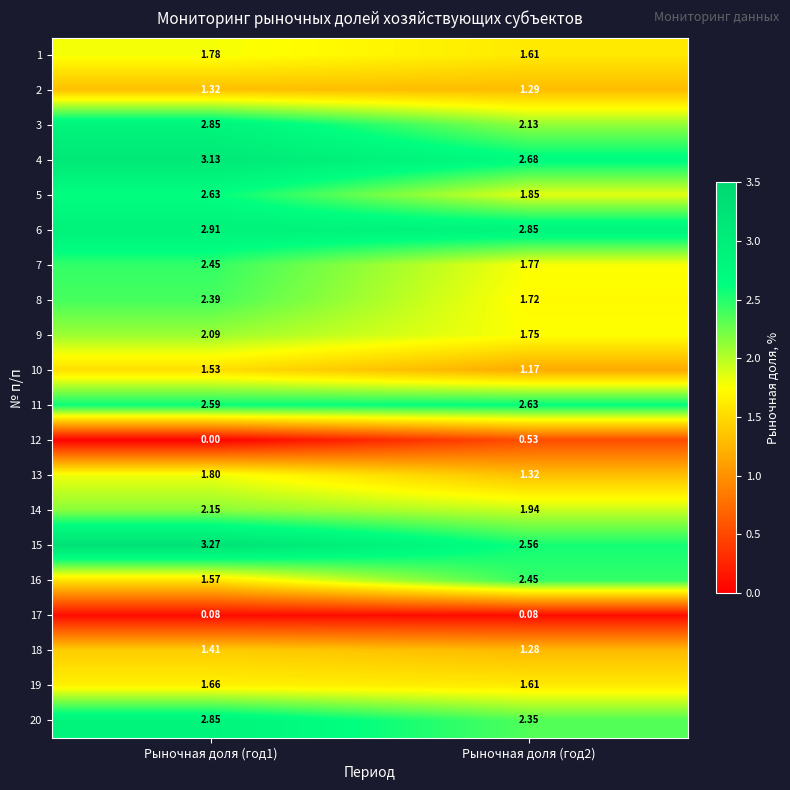

Is the value of 3 at Рыночная доля (год2) greater than the value of 11 at Рыночная доля (год2)?

No